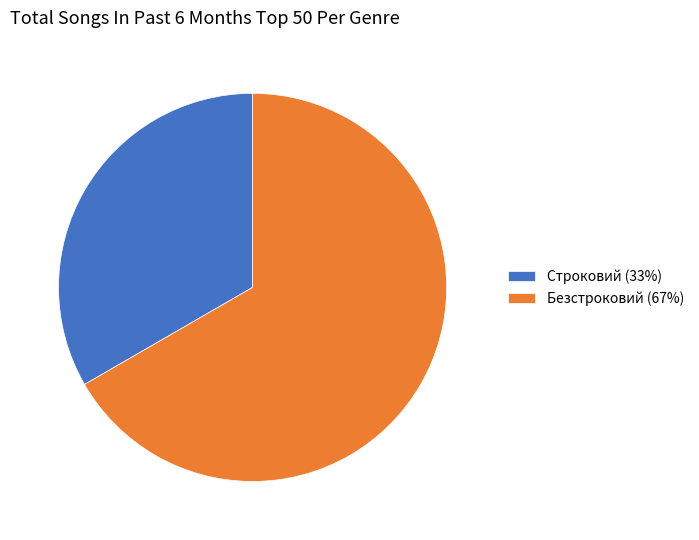

Rank the categories by value from highest to lowest.

Безстроковий, Строковий